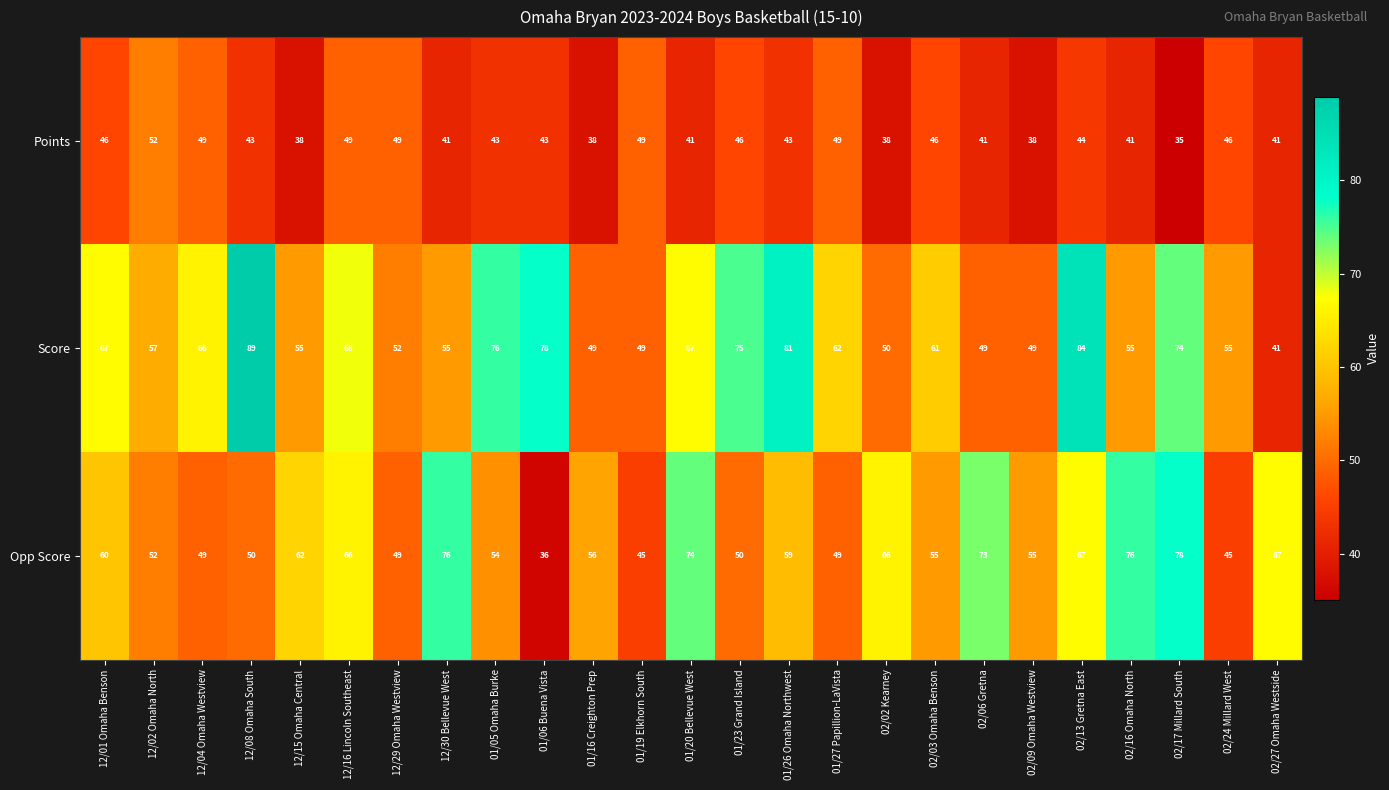

The value of Opp Score at 02/17 Millard South is 104. True or false?

False